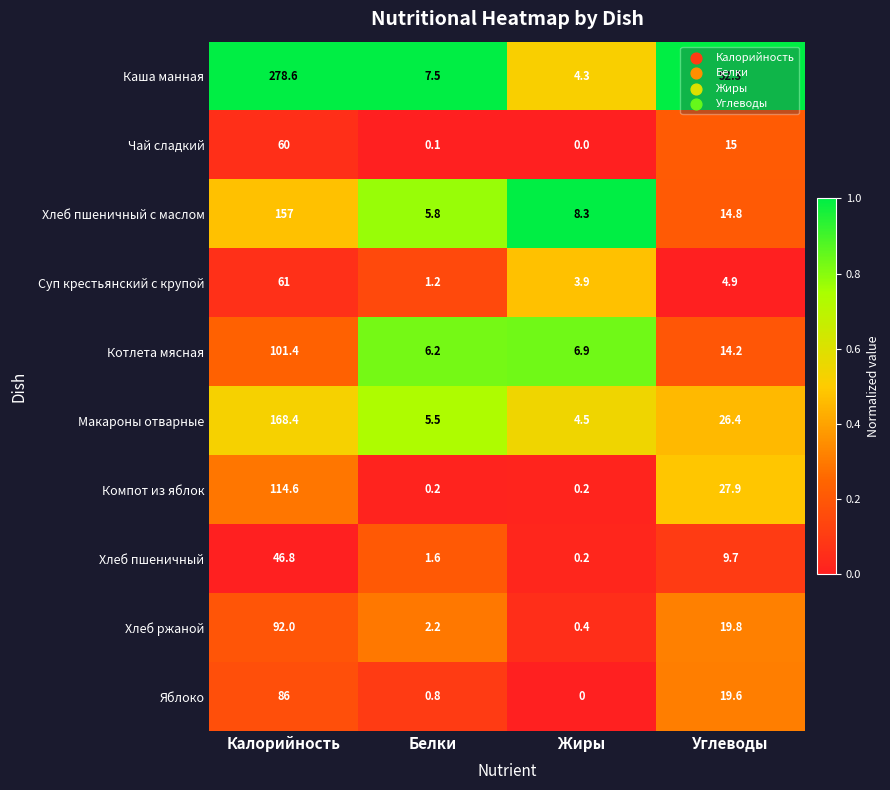

Where is Котлета мясная nearest to the value 53?

Углеводы